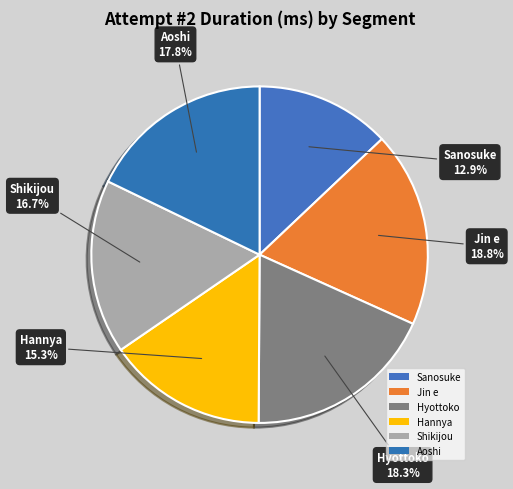

Is there a majority slice in this chart?

No